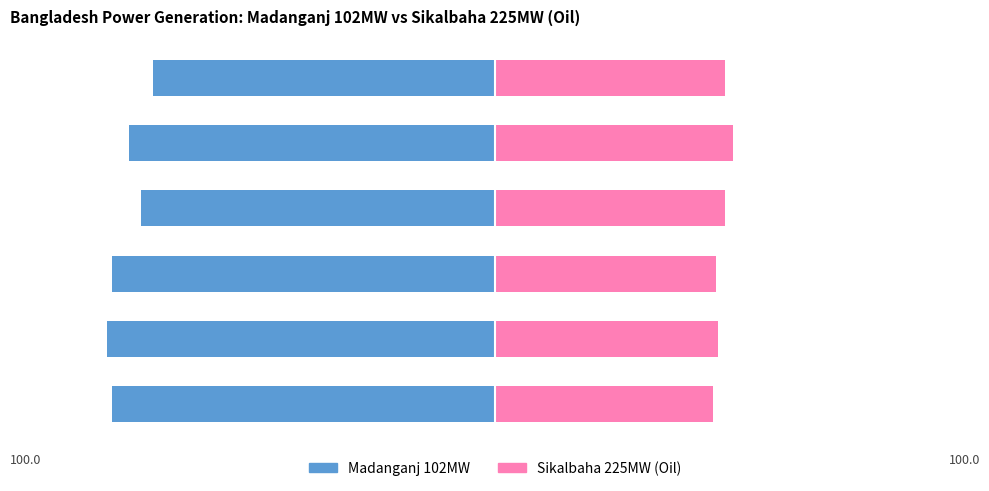

What is the spread (max minus min) of values at Haripur 412 MW?

510